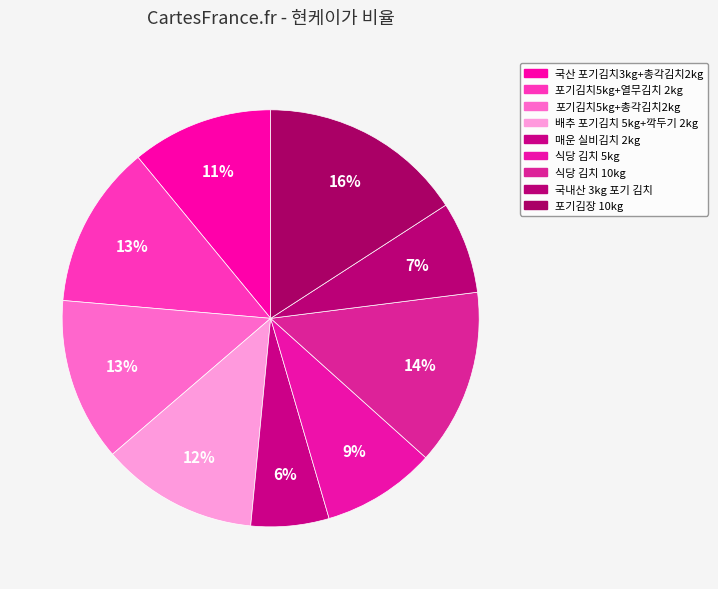

How many segments does this pie chart have?

9